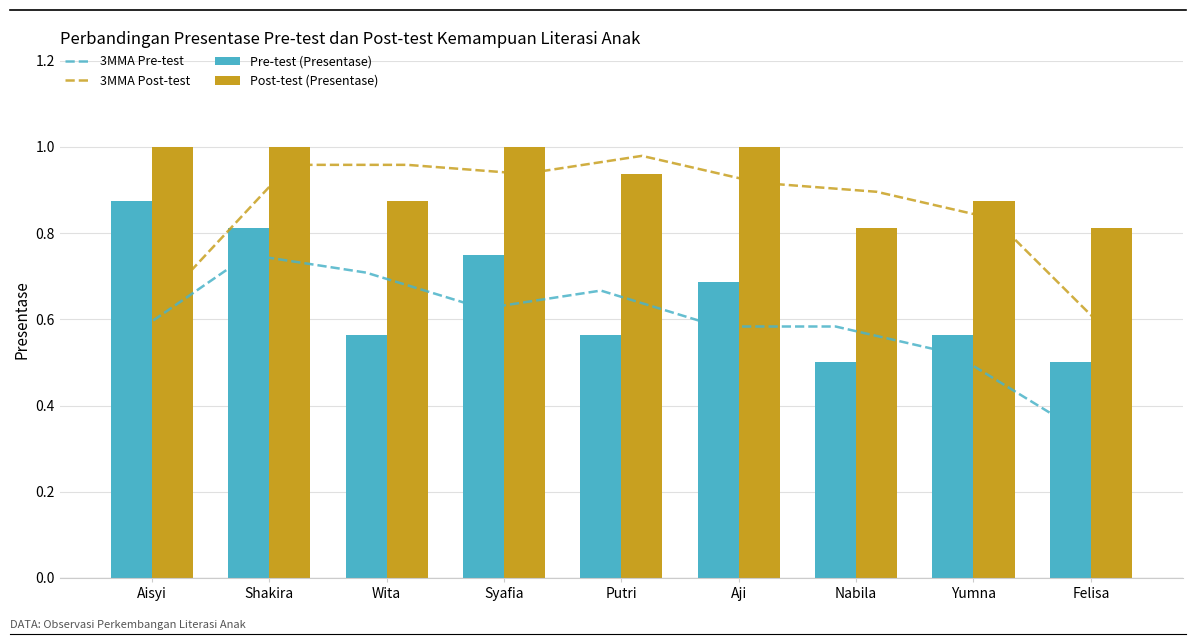

The value of Post-test (Presentase) at Aisyi is 1.0. True or false?

True